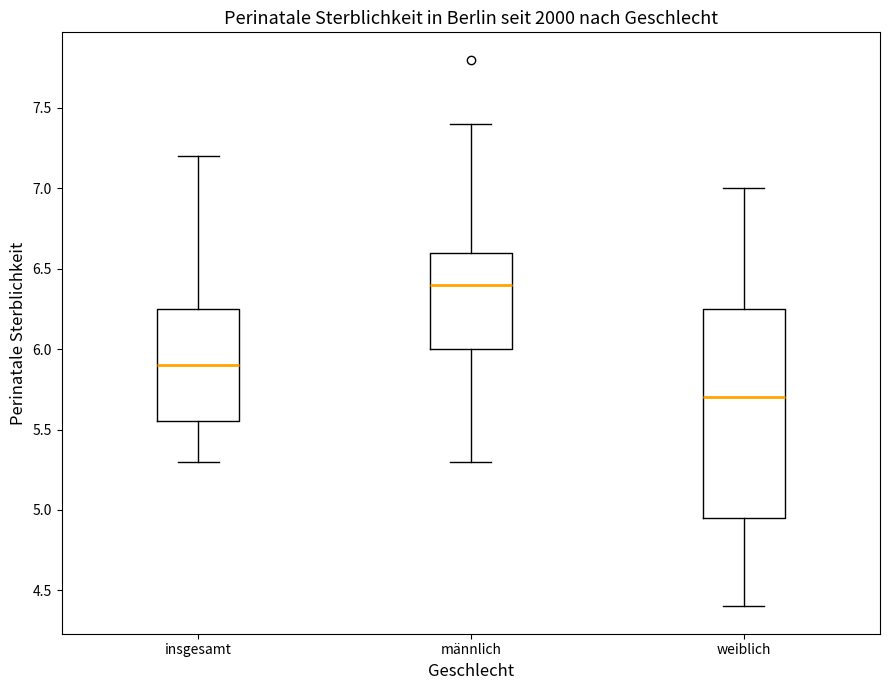

Reading left to right, transcribe this box plot: for each box, give where its median line is, the range the box spans, and where its two whiskers end, as read against the y-axis. The values are not printed on the chart, so give them approximately, as read against the axis.

insgesamt: median 5.90, box 5.55 to 6.25, whiskers 5.30 to 7.20
männlich: median 6.40, box 6.00 to 6.60, whiskers 5.30 to 7.40
weiblich: median 5.70, box 4.95 to 6.25, whiskers 4.40 to 7.00